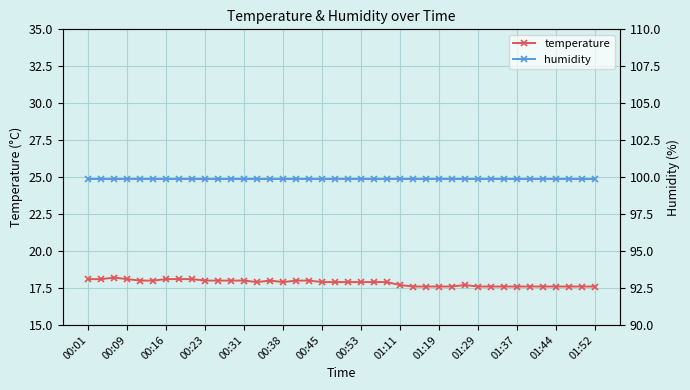

True or false: temperature has more than 0 points higher than both neighbors.

True